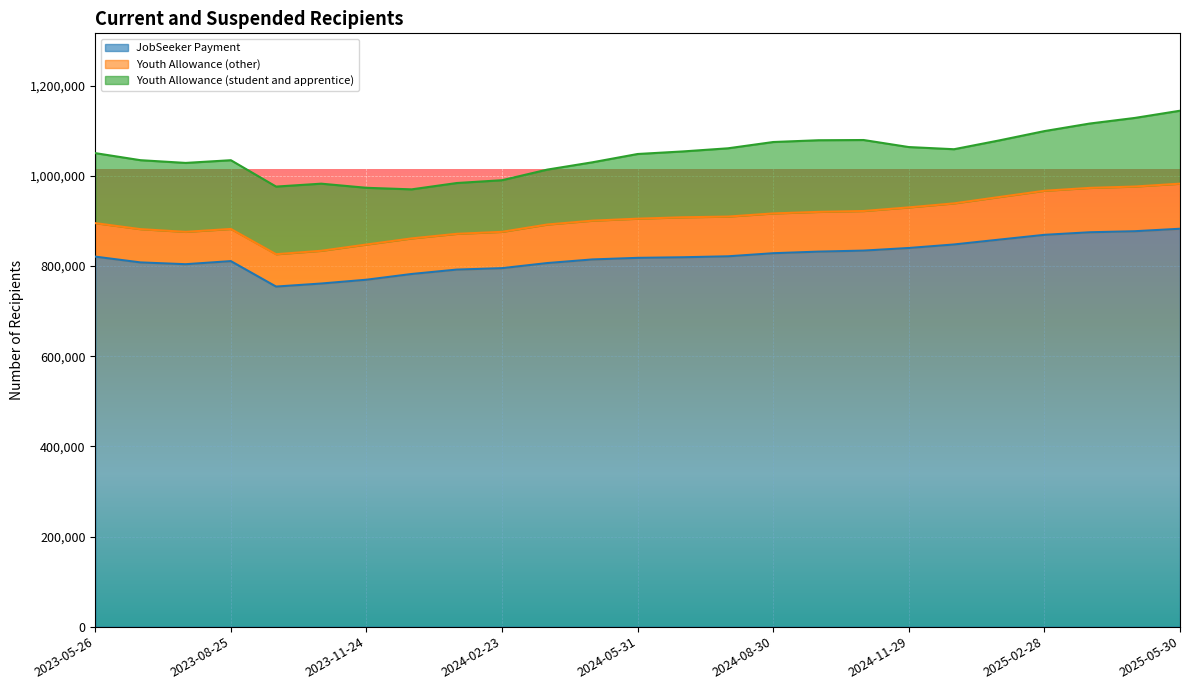

True or false: Youth Allowance (student and apprentice) and JobSeeker Payment cross at least once.

False